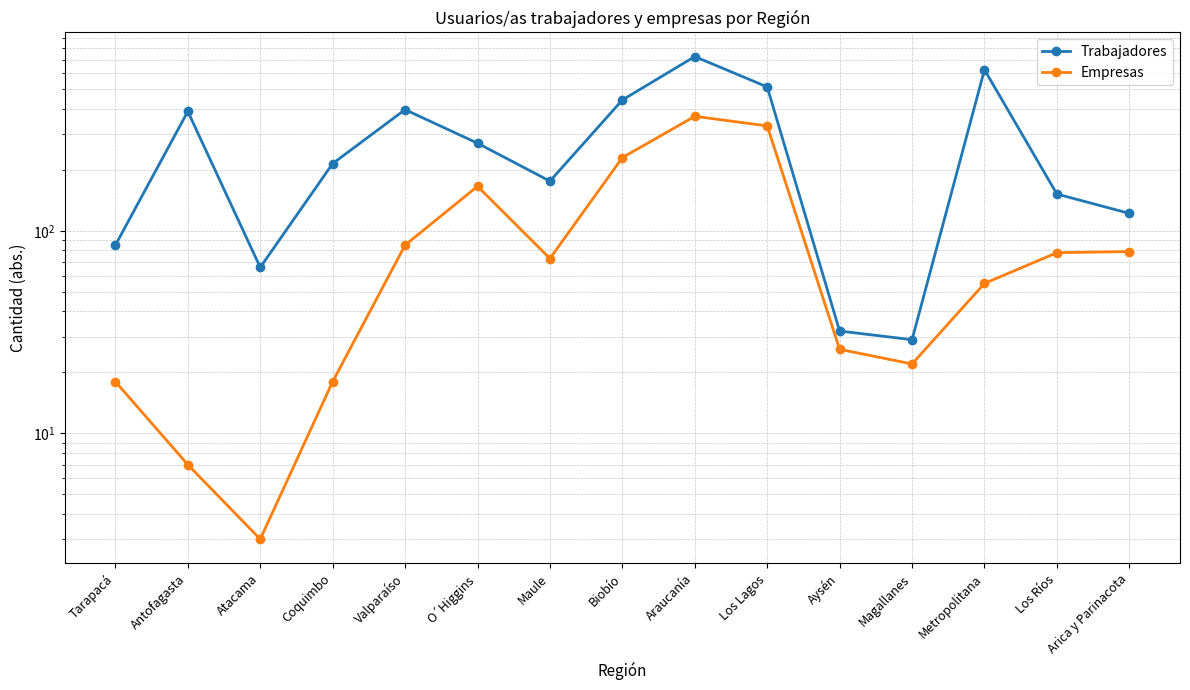

Reading left to right, what are all the values shown in this chart?

Trabajadores: 85	389	66	215	397	271	176	443	726	514	32	29	625	152	122
Empresas: 18	7	3	18	85	166	73	230	368	330	26	22	55	78	79